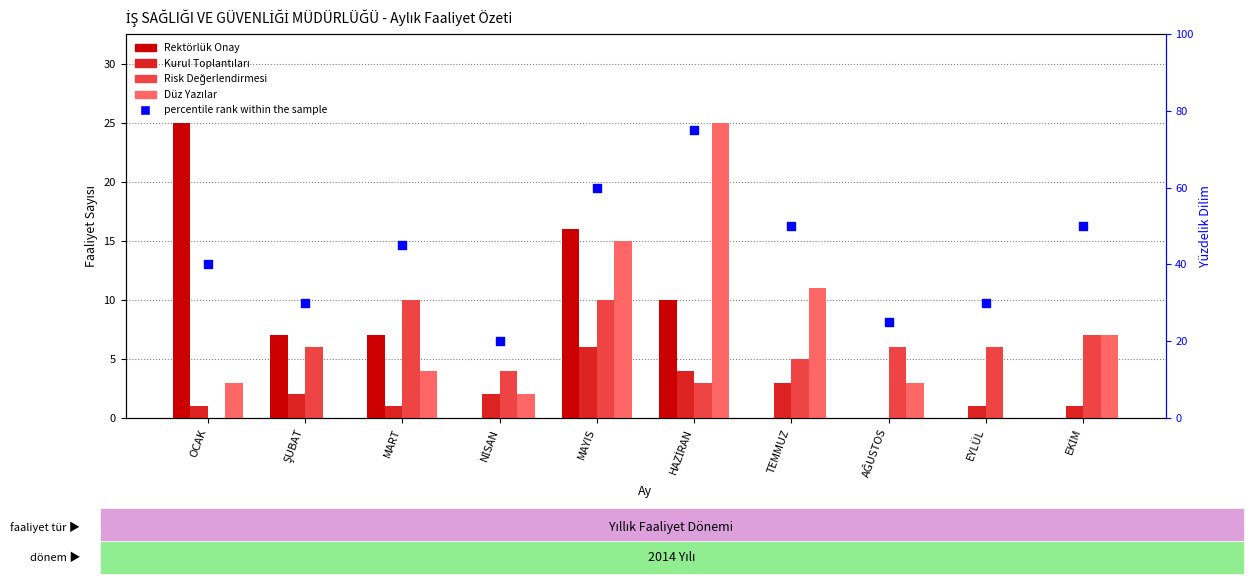

What are all the series names shown in the legend?

Rektörlük Onay, Kurul Toplantıları, Risk Değerlendirmesi, Düz Yazılar, percentile rank within the sample